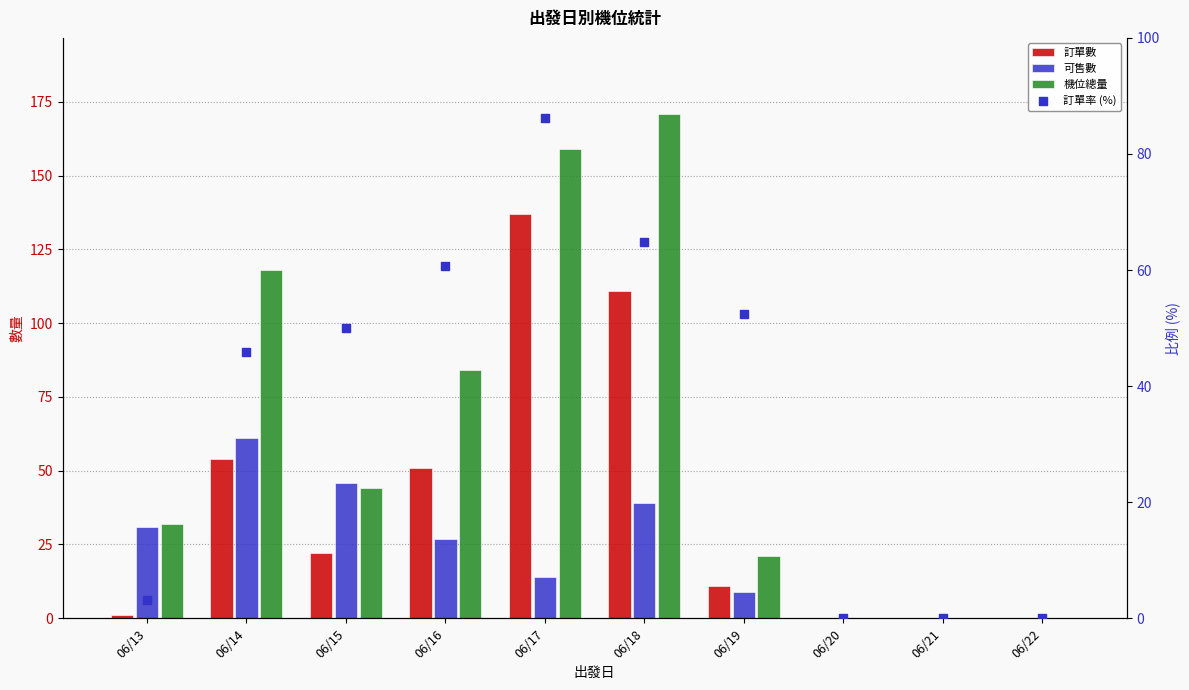

Which series contains the lowest Y value?

訂單數